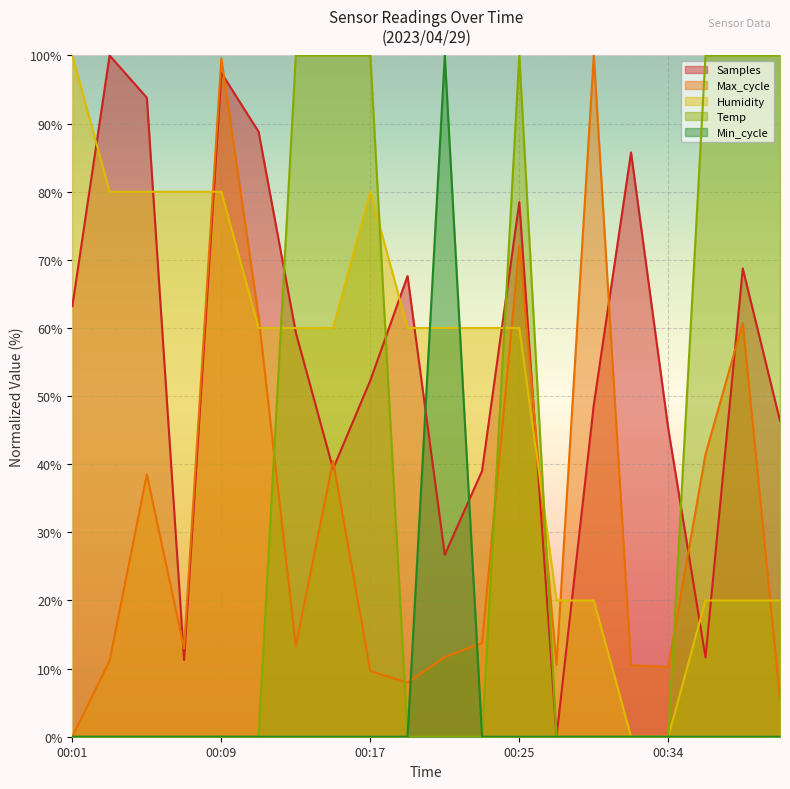

Reading right to left, extract all data points from this chart.

Temp: 100.0	100.0	100.0	0.0	0.0	0.0	0.0	100.0	0.0	0.0	0.0	100.0	100.0	100.0	0.0	0.0	0.0	0.0	0.0	0.0
Humidity: 20.0	20.0	20.0	0.0	0.0	20.0	20.0	60.0	60.0	60.0	60.0	80.0	60.0	60.0	60.0	80.0	80.0	80.0	80.0	100.0
Min_cycle: 0.0	0.0	0.0	0.0	0.0	0.0	0.0	0.0	0.0	100.0	0.0	0.0	0.0	0.0	0.0	0.0	0.0	0.0	0.0	0.0
Max_cycle: 5.6	60.7	41.5	10.2	10.5	100.0	10.5	72.0	13.8	11.7	7.9	9.6	40.5	13.3	61.7	99.5	13.0	38.5	11.2	0.0
Samples: 46.4	68.7	11.6	45.2	85.8	48.7	0.0	78.5	39.0	26.7	67.6	52.3	39.3	59.3	88.8	97.5	11.3	93.8	100.0	63.2